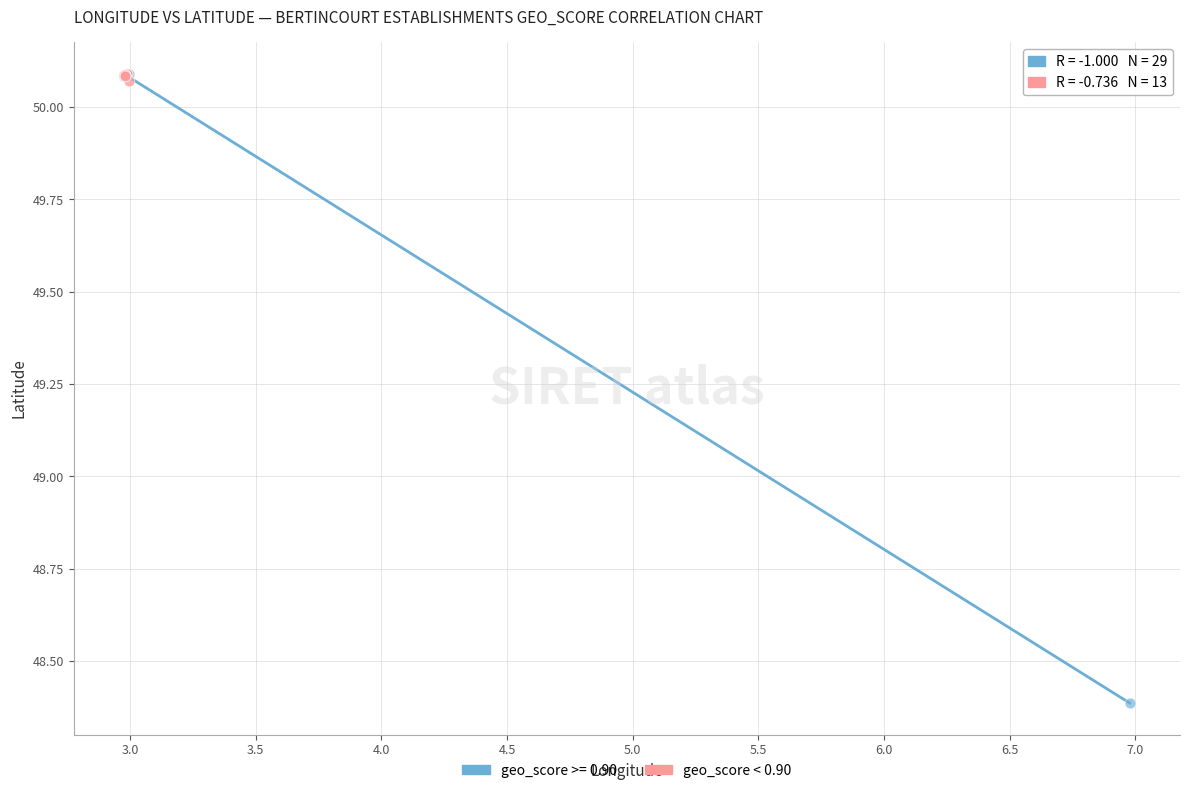

Which series reaches the minimum Y coordinate?

geo_score >= 0.90